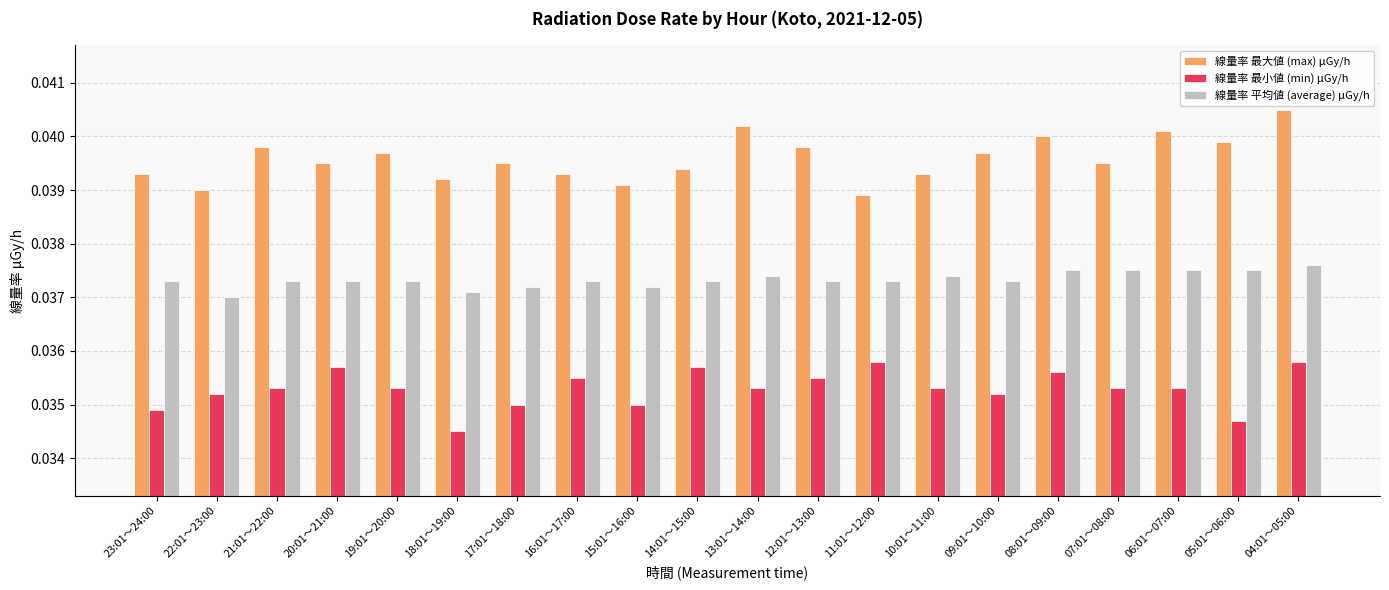

What is the sum of the 線量率 最小値 (min) μGy/h values at 13:01～14:00 and 10:01～11:00?

0.1